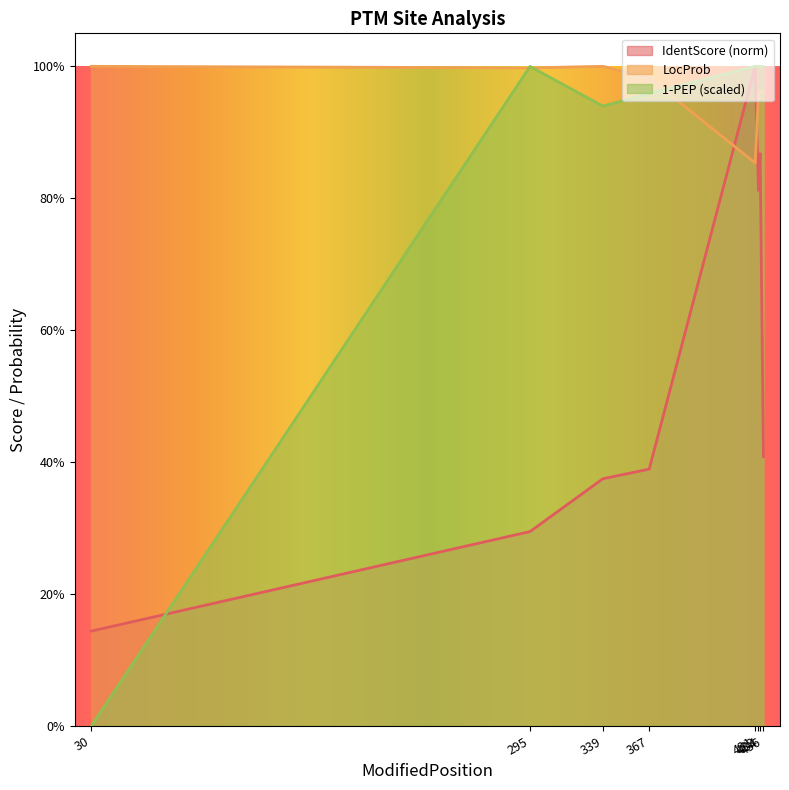

Is it true that LocProb equals 0.6 at 339?

False